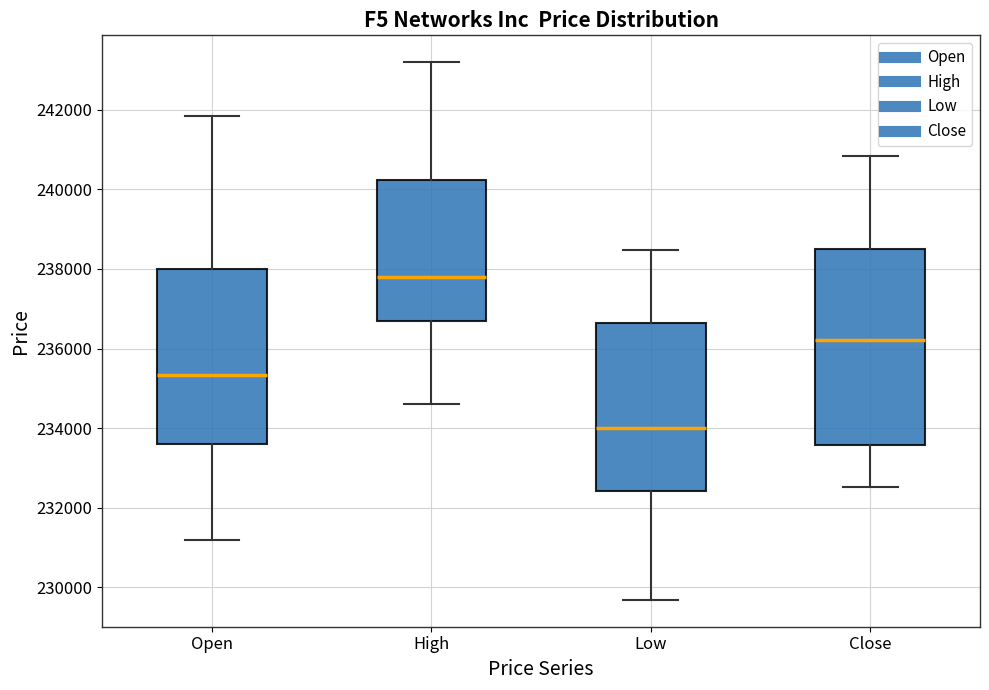

Reading left to right, transcribe this box plot: for each box, give where its median line is, the range the box spans, and where its two whiskers end, as read against the y-axis. The values are not printed on the chart, so give them approximately, as read against the axis.

Open: median 235400, box 233600 to 238000, whiskers 231200 to 241800
High: median 237800, box 236600 to 240200, whiskers 234600 to 243200
Low: median 234000, box 232400 to 236600, whiskers 229600 to 238400
Close: median 236200, box 233600 to 238600, whiskers 232600 to 240800